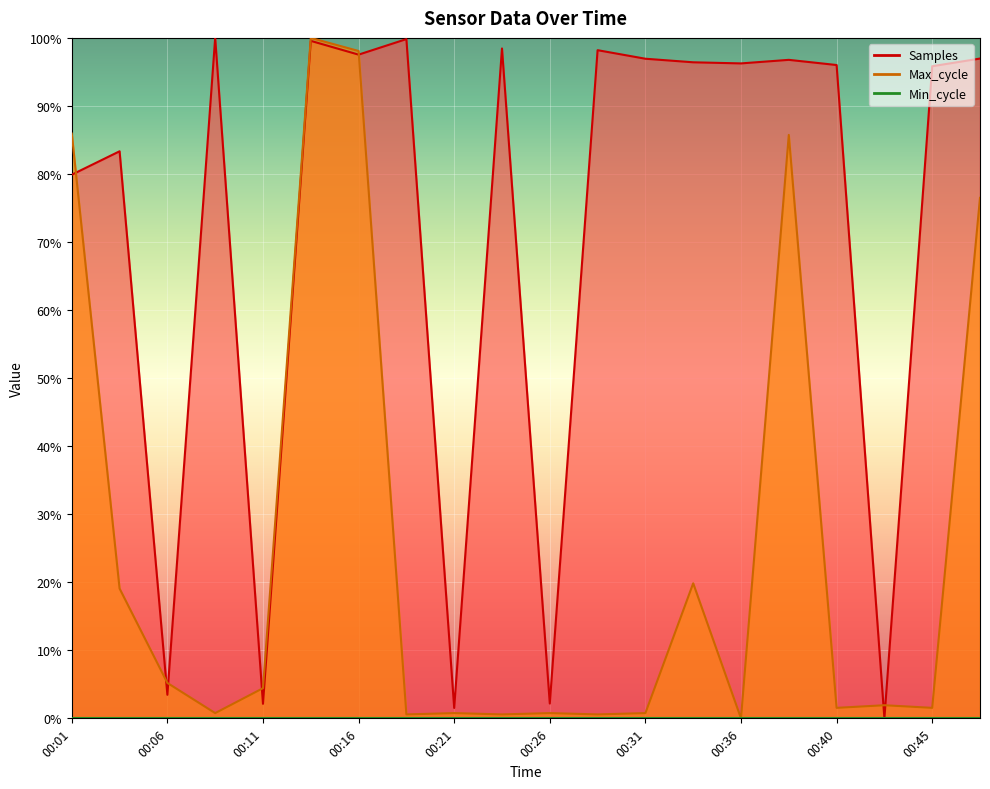

After their last crossing, which series has the higher values: Samples or Max_cycle?

Samples